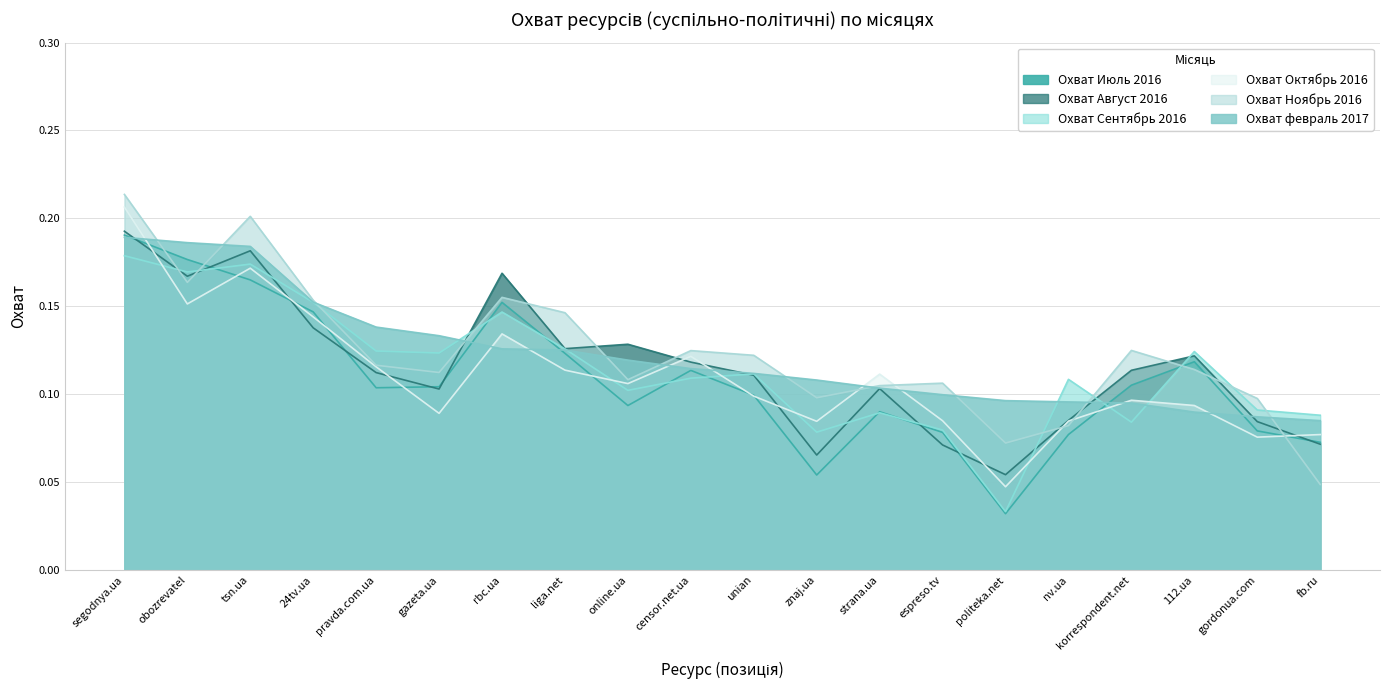

At which label is Охват февраль 2017 closest to 0?

fb.ru